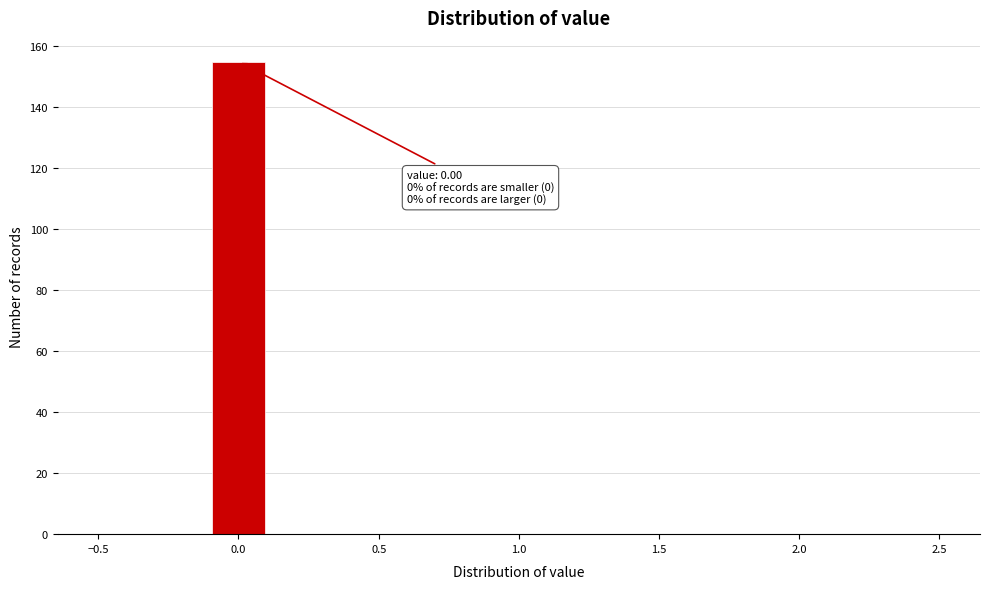

Which range on the x-axis has the tallest bar?

-0.1 to 0.1